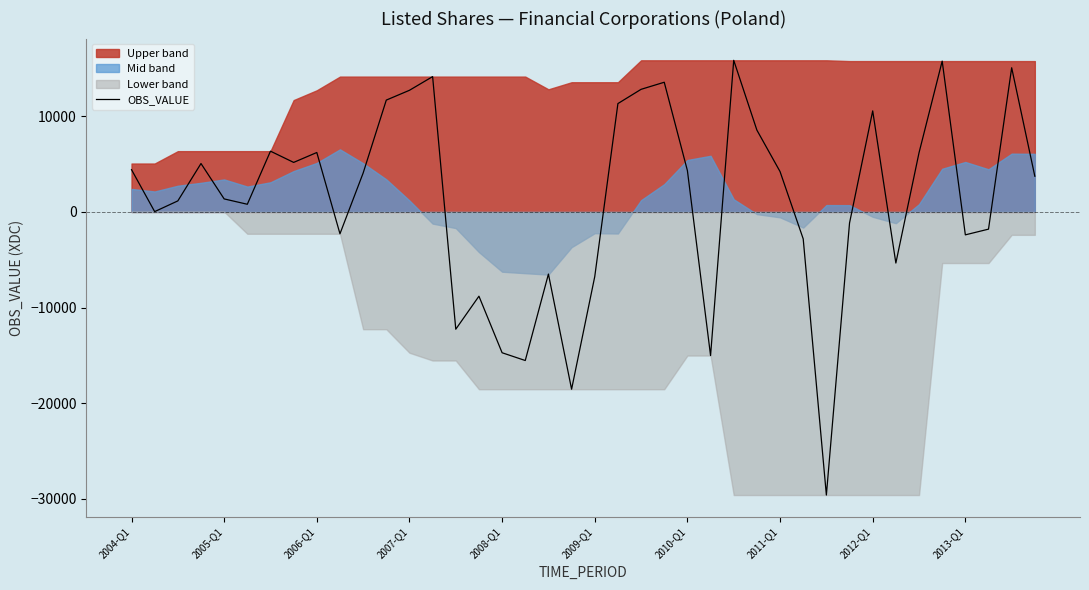

What position from the left is 2006-Q1?

9